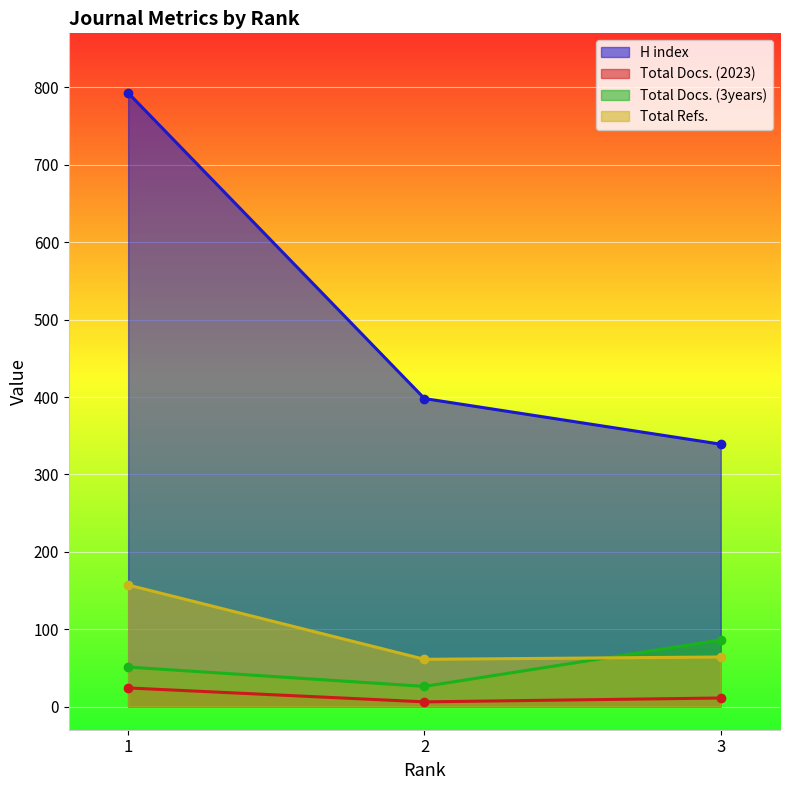

How many data points in Total Refs. are above 64?

1